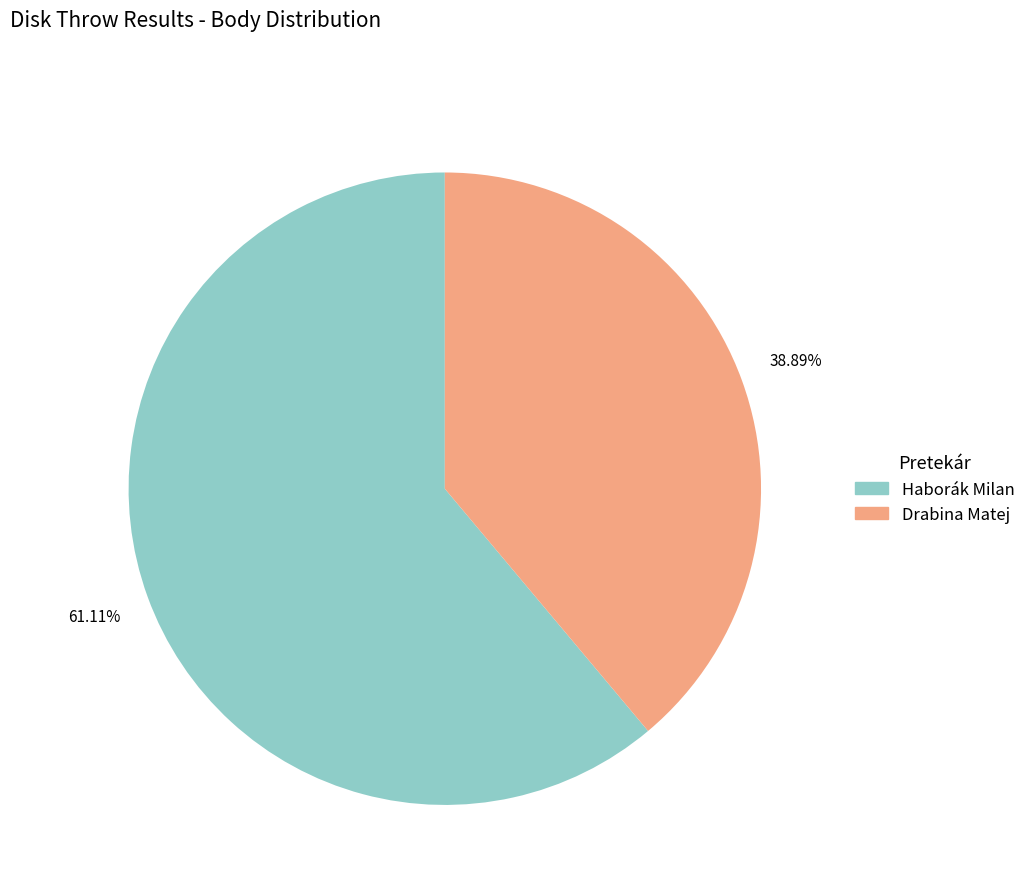

Does any single category account for the majority?

Yes